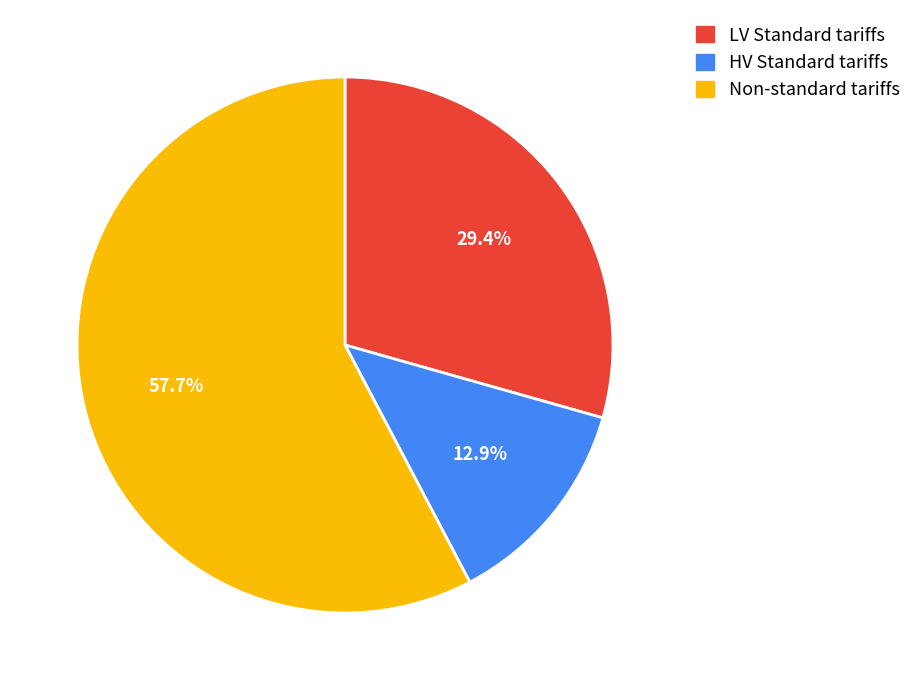

Is there a majority slice in this chart?

Yes